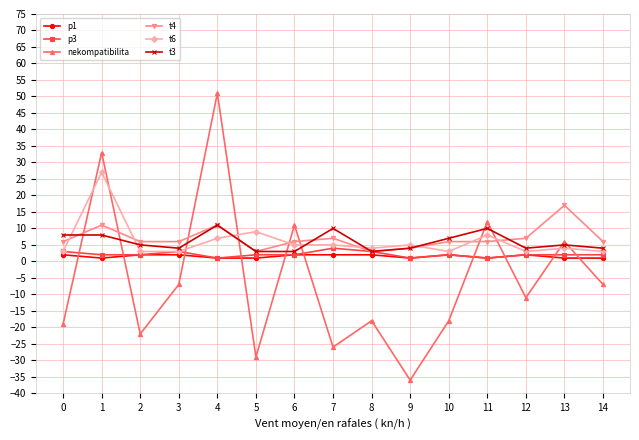

At 7, list the series in order from largest to smallest.

t3, t4, t6, p3, p1, nekompatibilita